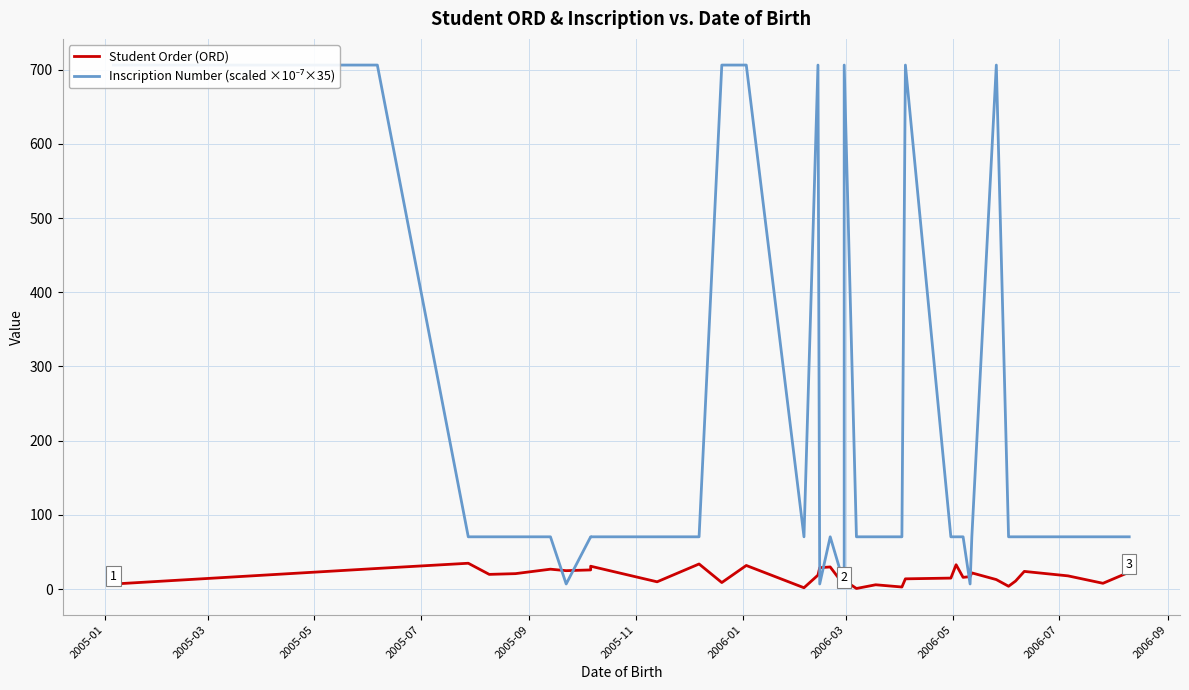

Is the value of Inscription Number (scaled ×10⁻⁷×35) at 14 greater than the value of Student Order (ORD) at 2005-07?

Yes